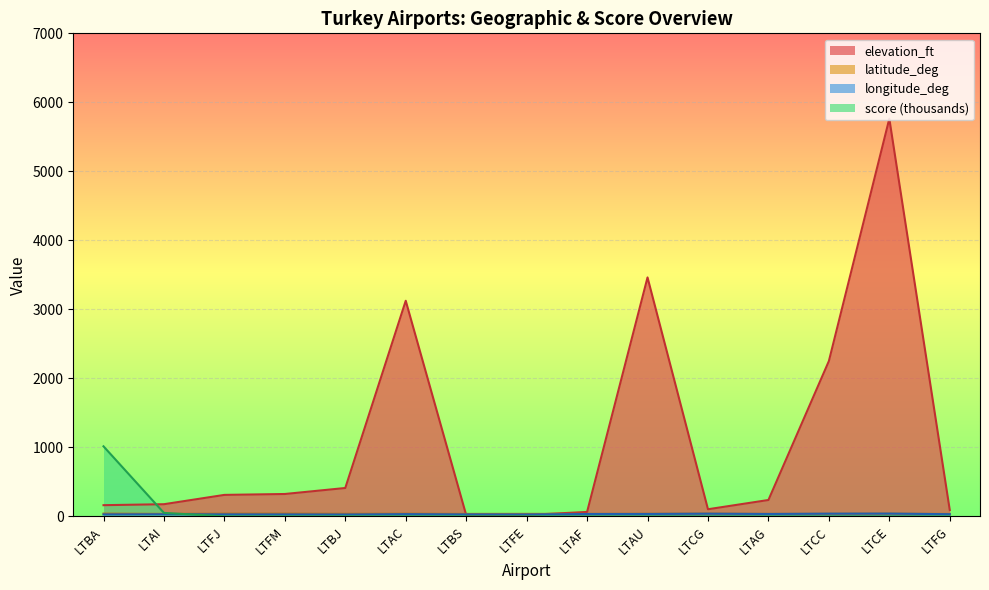

True or false: latitude_deg and score intersect in this chart.

True